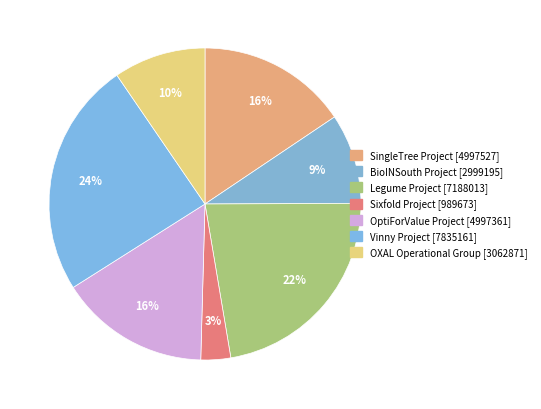

How many slices are in this pie chart?

7